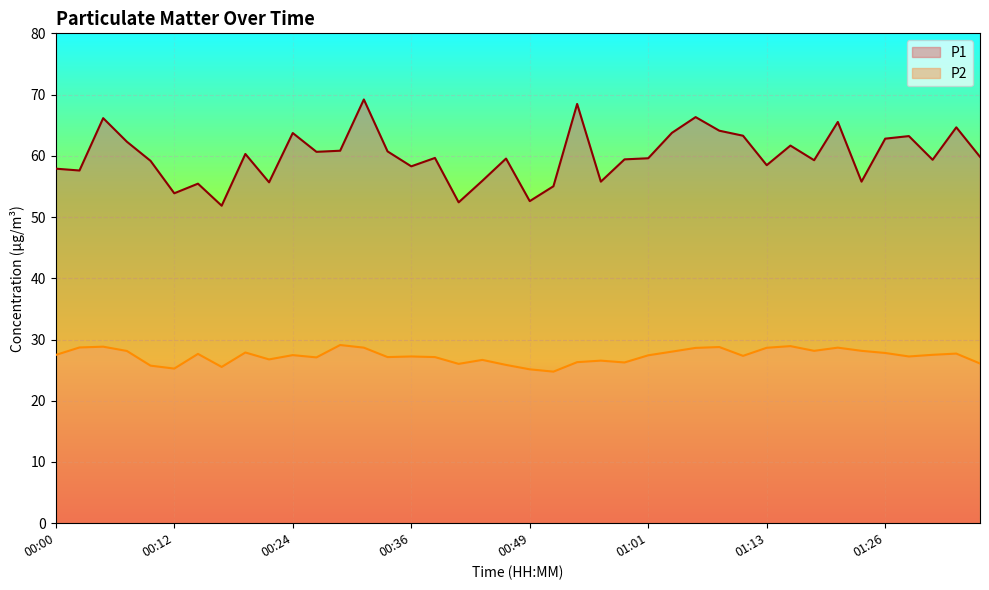

Reading left to right, what are all the values shown in this chart?

P1: 00:00=57.9	00:02=57.6	00:05=66.2	00:07=62.3	00:09=59.2	00:12=53.9	00:14=55.5	00:17=51.9	00:19=60.3	00:22=55.7	00:24=63.7	00:27=60.6	00:29=60.8	00:31=69.2	00:34=60.7	00:36=58.3	00:39=59.6	00:41=52.4	00:44=55.9	00:46=59.5	00:49=52.6	00:51=55.0	00:54=68.5	00:56=55.8	00:59=59.4	01:01=59.6	01:04=63.8	01:06=66.3	01:08=64.1	01:11=63.3	01:13=58.5	01:16=61.7	01:18=59.3	01:21=65.5	01:23=55.8	01:26=62.8	01:28=63.2	01:31=59.4	01:33=64.7	01:36=59.8
P2: 00:00=27.5	00:02=28.7	00:05=28.8	00:07=28.1	00:09=25.7	00:12=25.2	00:14=27.6	00:17=25.5	00:19=27.9	00:22=26.8	00:24=27.4	00:27=27.1	00:29=29.1	00:31=28.7	00:34=27.1	00:36=27.2	00:39=27.1	00:41=26.0	00:44=26.7	00:46=25.9	00:49=25.1	00:51=24.8	00:54=26.3	00:56=26.6	00:59=26.2	01:01=27.4	01:04=28.0	01:06=28.6	01:08=28.8	01:11=27.3	01:13=28.6	01:16=28.9	01:18=28.1	01:21=28.7	01:23=28.1	01:26=27.8	01:28=27.2	01:31=27.5	01:33=27.7	01:36=26.1